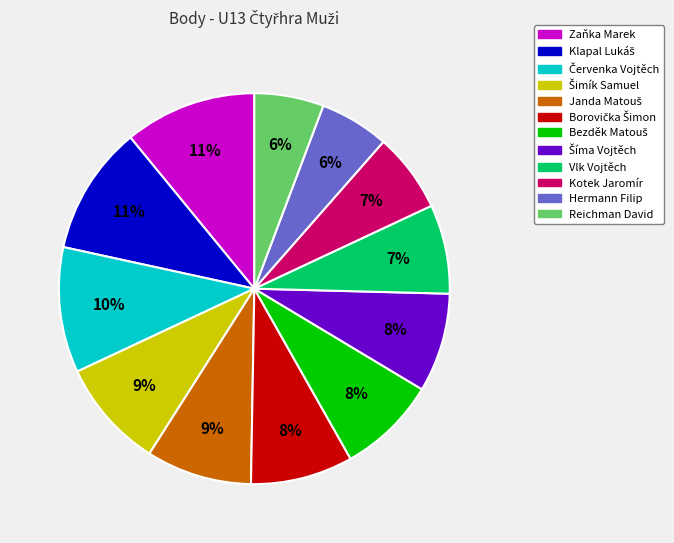

To the nearest percent, what portion does Vlk Vojtěch represent?

7%